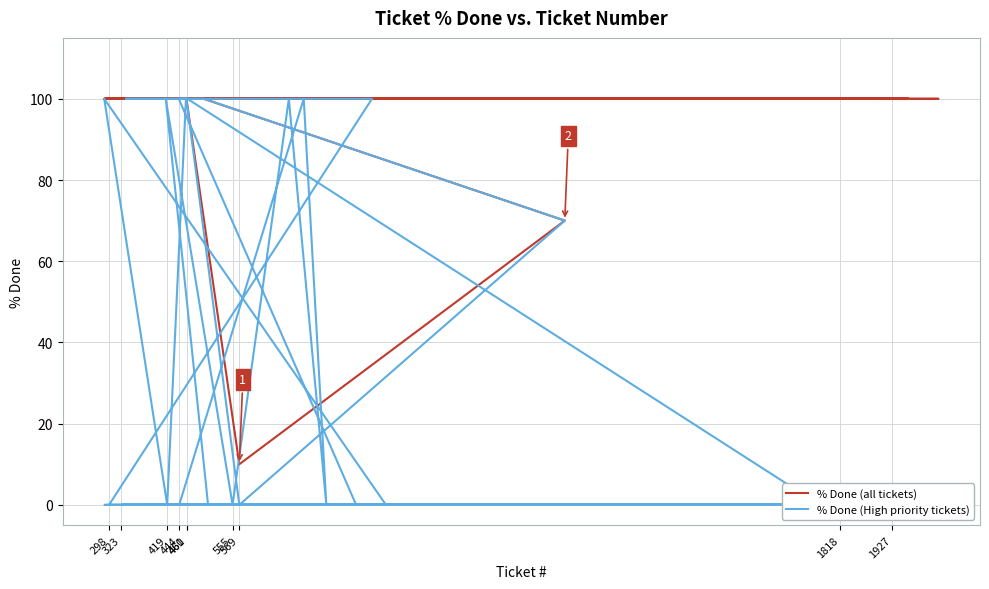

How many series are shown in this chart?

2